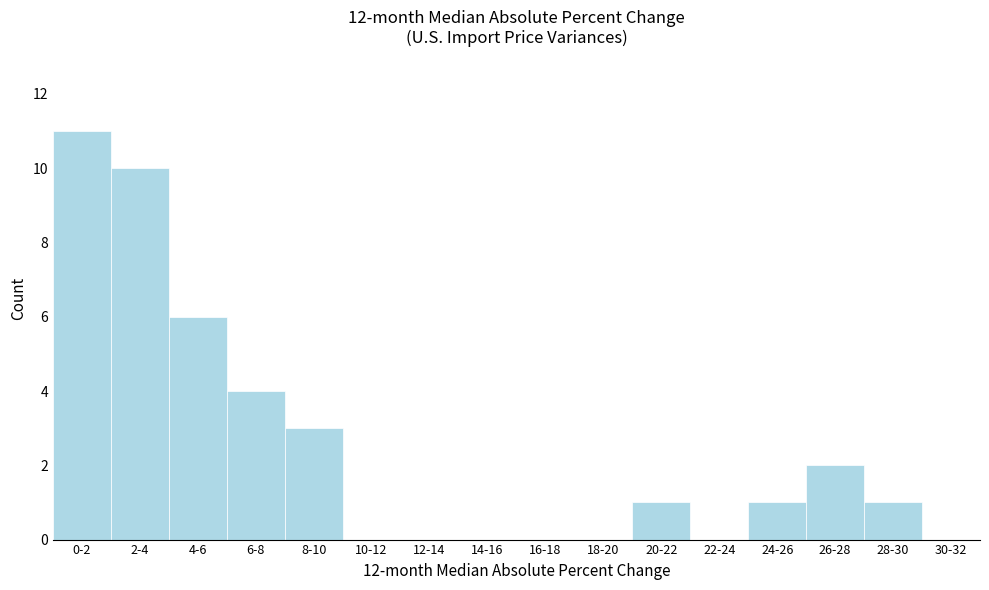

Reading right to left, transcribe all the data shown in this chart.

30-32=0	28-30=1	26-28=2	24-26=1	22-24=0	20-22=1	18-20=0	16-18=0	14-16=0	12-14=0	10-12=0	8-10=3	6-8=4	4-6=6	2-4=10	0-2=11